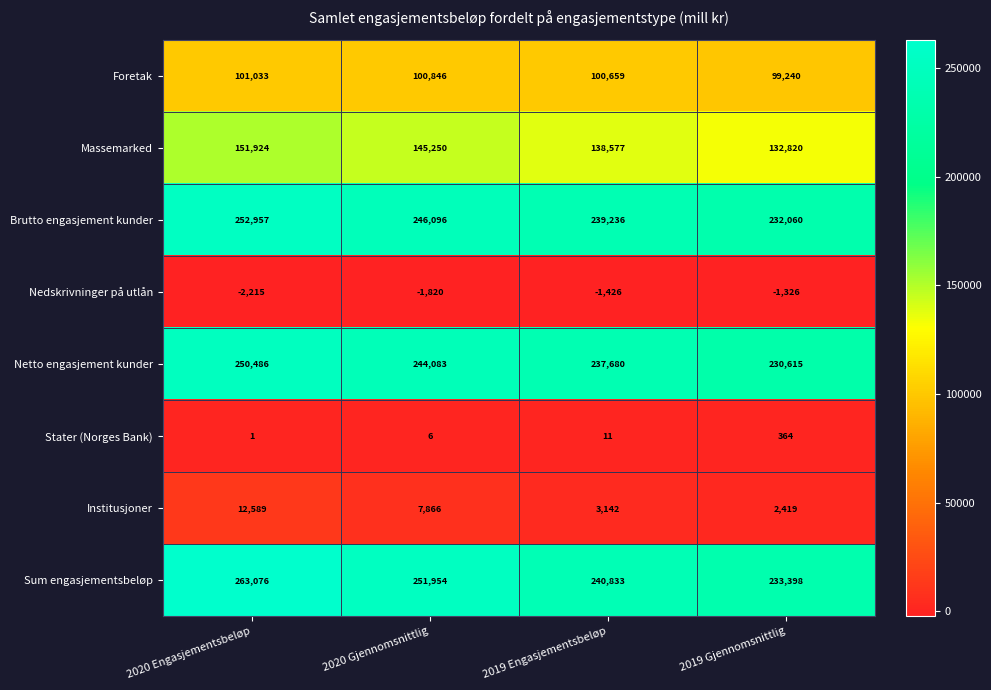

Rank the series at 2020 Engasjementsbeløp from lowest to highest value.

Nedskrivninger på utlån, Stater (Norges Bank), Institusjoner, Foretak, Massemarked, Netto engasjement kunder, Brutto engasjement kunder, Sum engasjementsbeløp